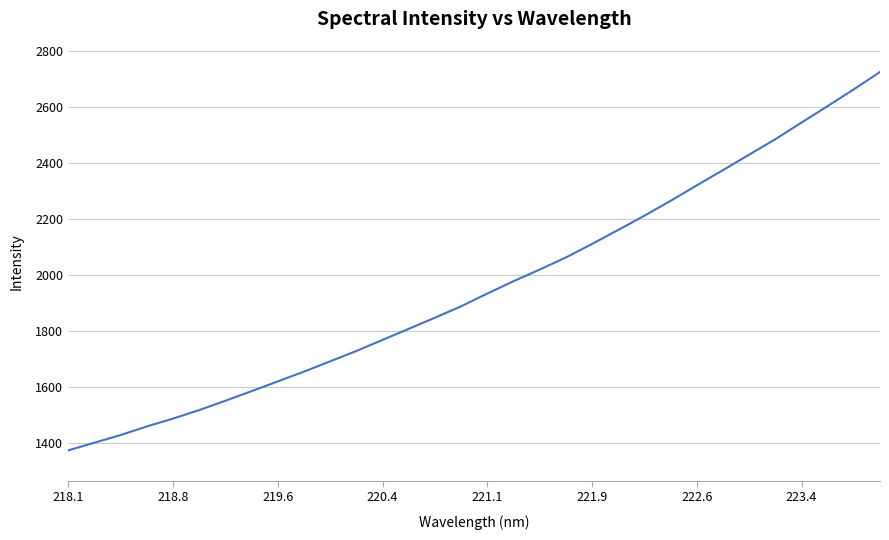

What is the difference between the maximum and minimum values?

1351.5